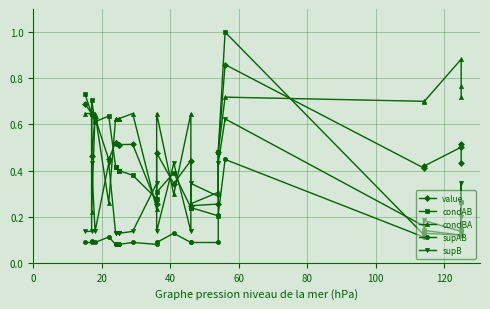

What are all the series names shown in the legend?

value, condAB, condBA, supAB, supB